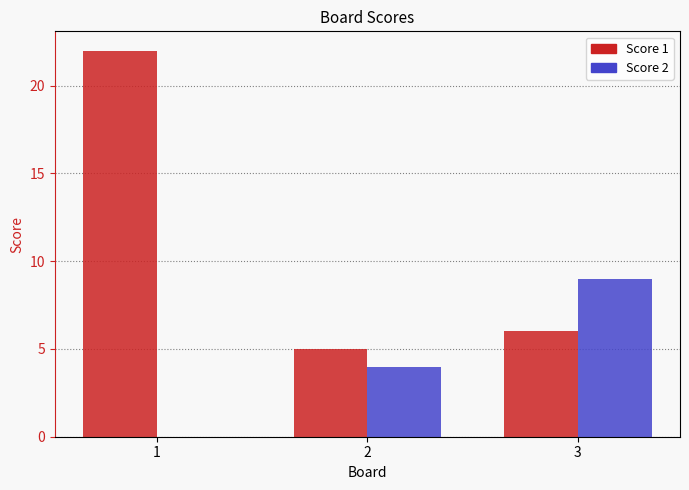

Which series changed the most between 2 and 3?

Score 2